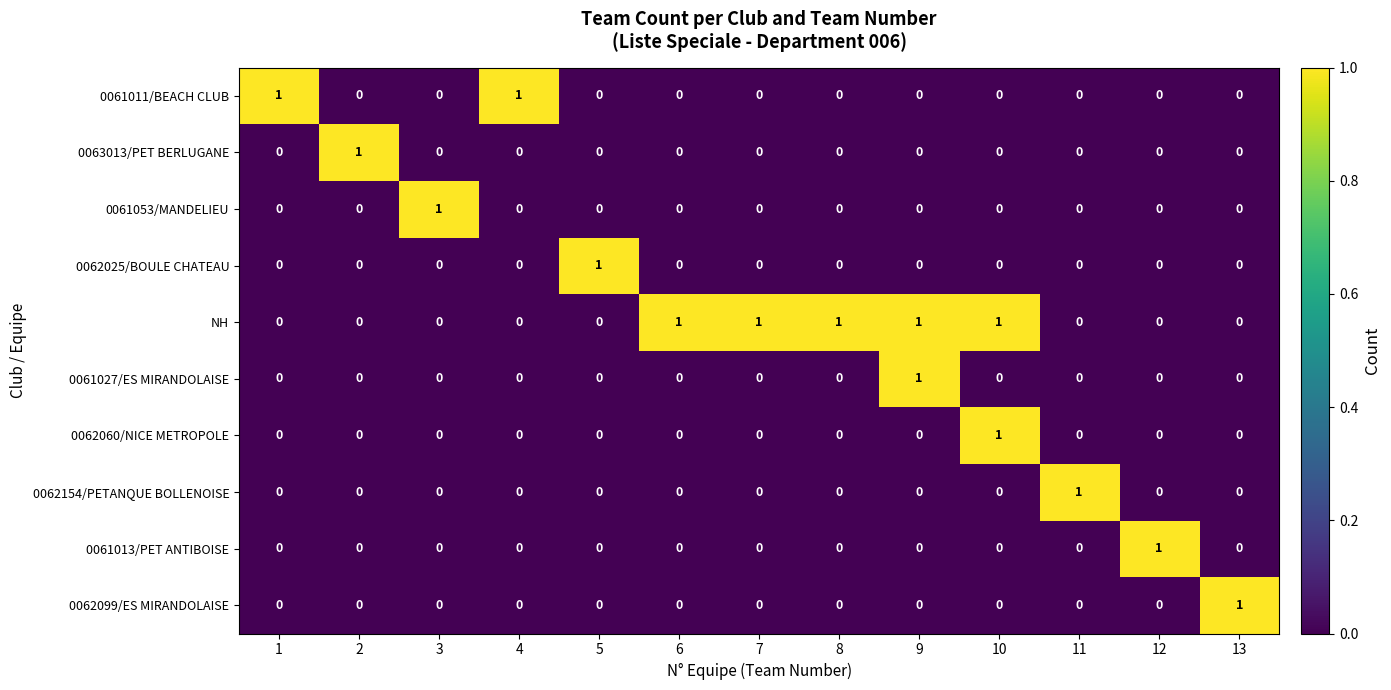

How many categories are shown in the chart?

13